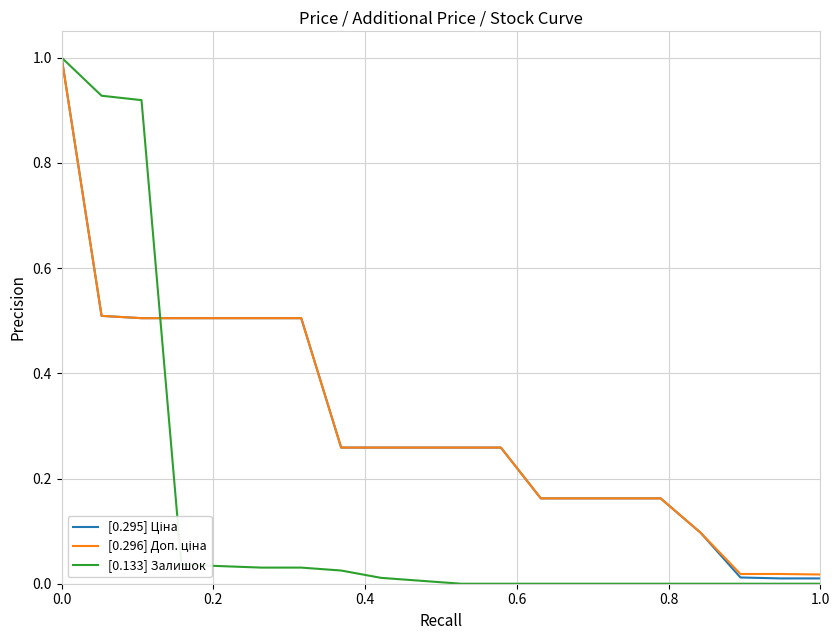

What is the maximum value for [0.133] Залишок?

1.0